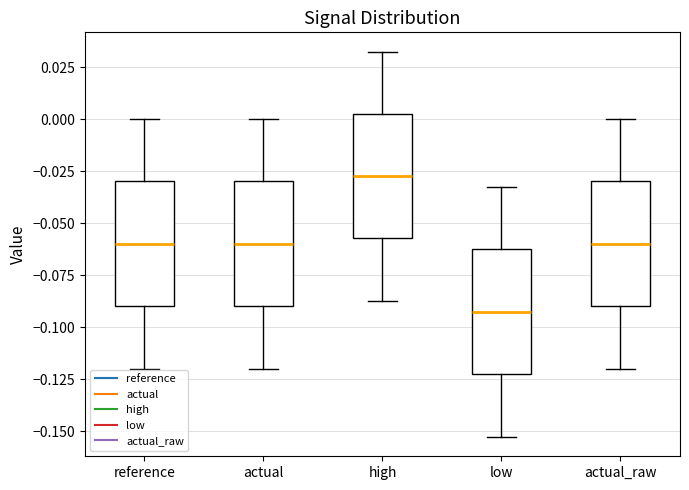

Reading left to right, transcribe this box plot: for each box, give where its median line is, the range the box spans, and where its two whiskers end, as read against the y-axis. The values are not printed on the chart, so give them approximately, as read against the axis.

reference: median -0.060, box -0.090 to -0.030, whiskers -0.120 to 0.000
actual: median -0.060, box -0.090 to -0.030, whiskers -0.120 to 0.000
high: median -0.025, box -0.055 to 0.005, whiskers -0.090 to 0.030
low: median -0.095, box -0.125 to -0.065, whiskers -0.155 to -0.035
actual_raw: median -0.060, box -0.090 to -0.030, whiskers -0.120 to 0.000